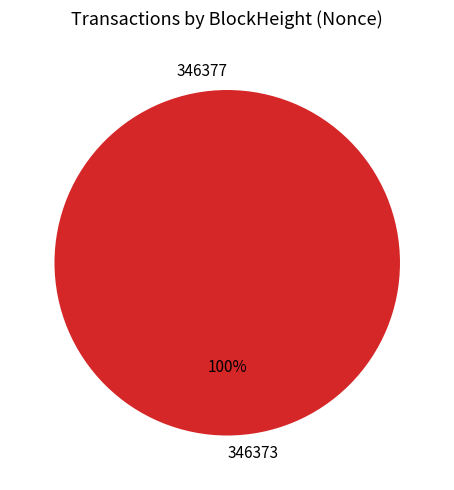

How many segments does this pie chart have?

2